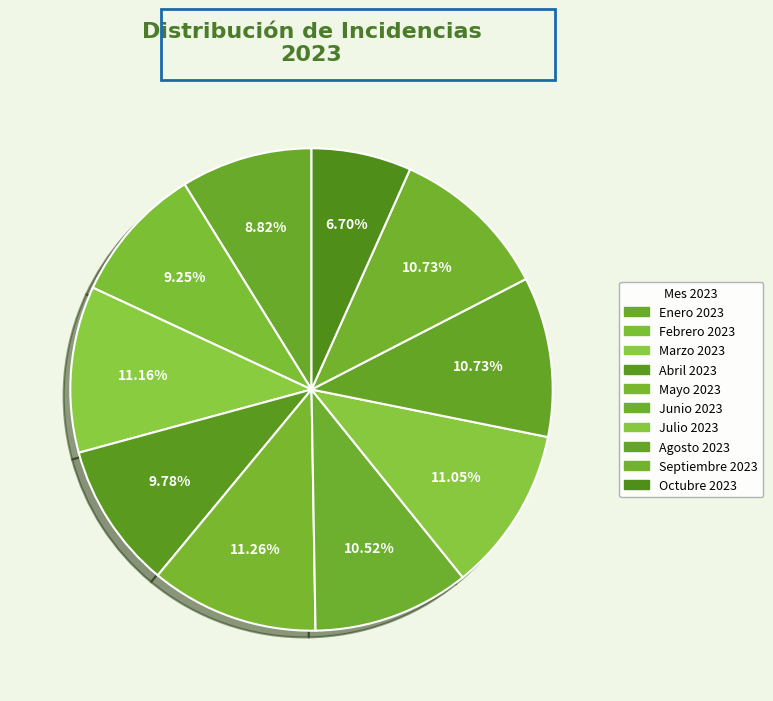

Combined, what portion of the pie is Mayo 2023 and Marzo 2023?

22.4%